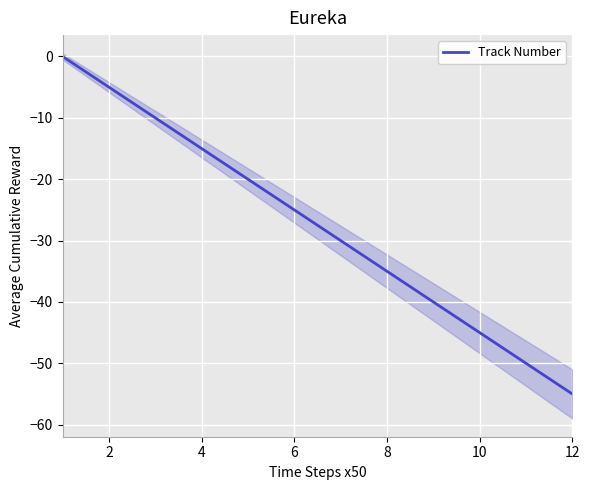

Reading left to right, list all the values displayed in this chart.

0	-5	-10	-15	-20	-25	-30	-35	-40	-45	-50	-55